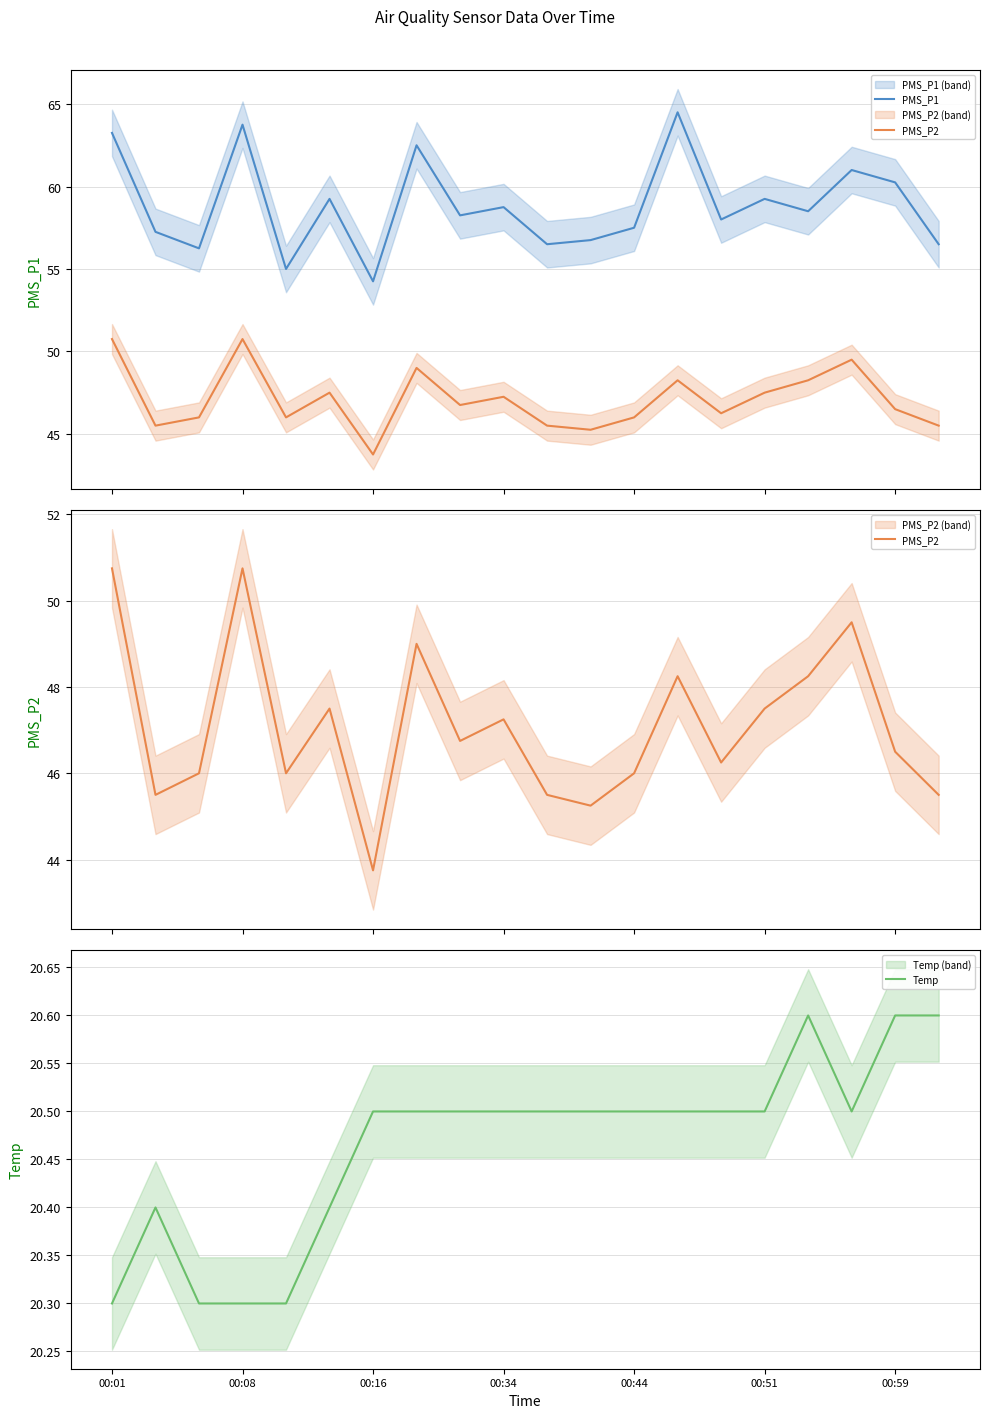

What is the lowest value of the Temp series?

20.3